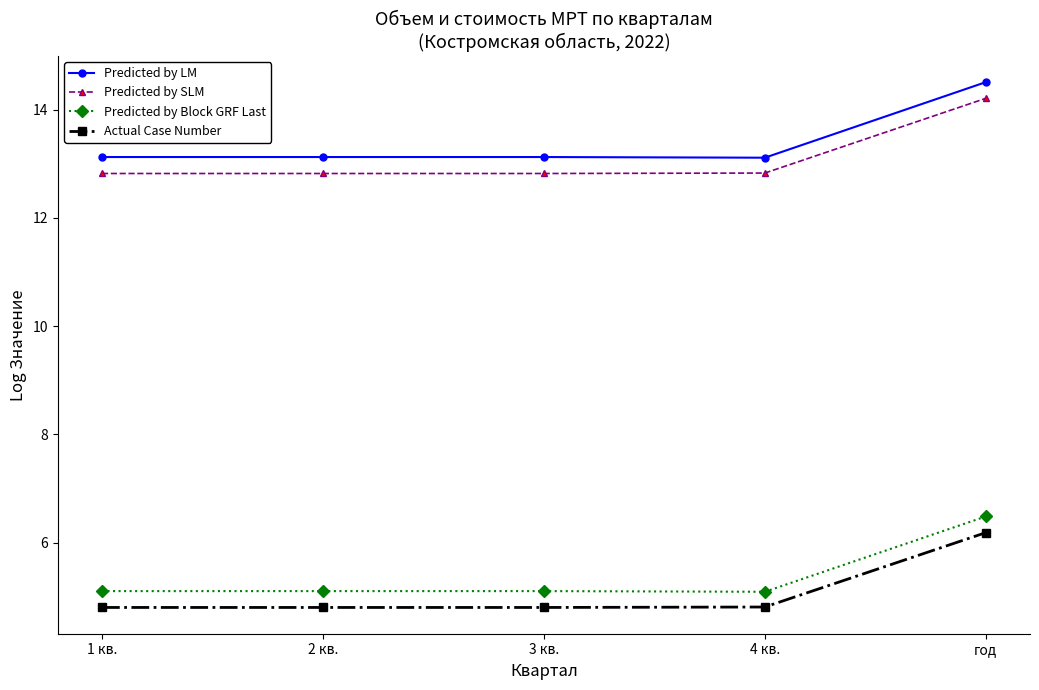

What is the difference between the highest and lowest values at 1 кв.?

8.3